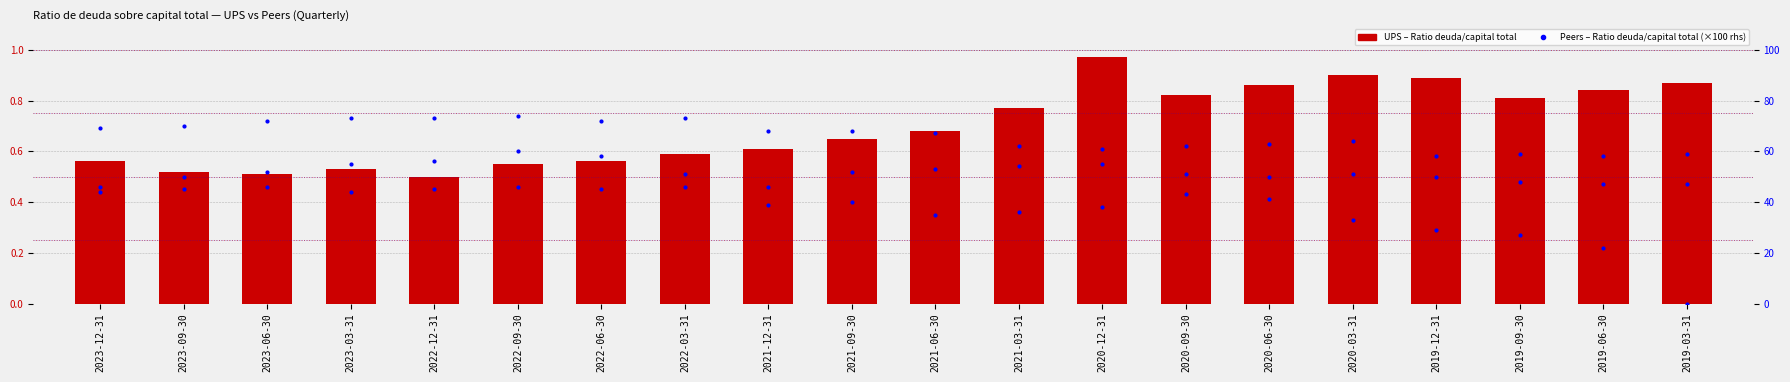

What is the label of the 10th bar from the left?

2021-09-30